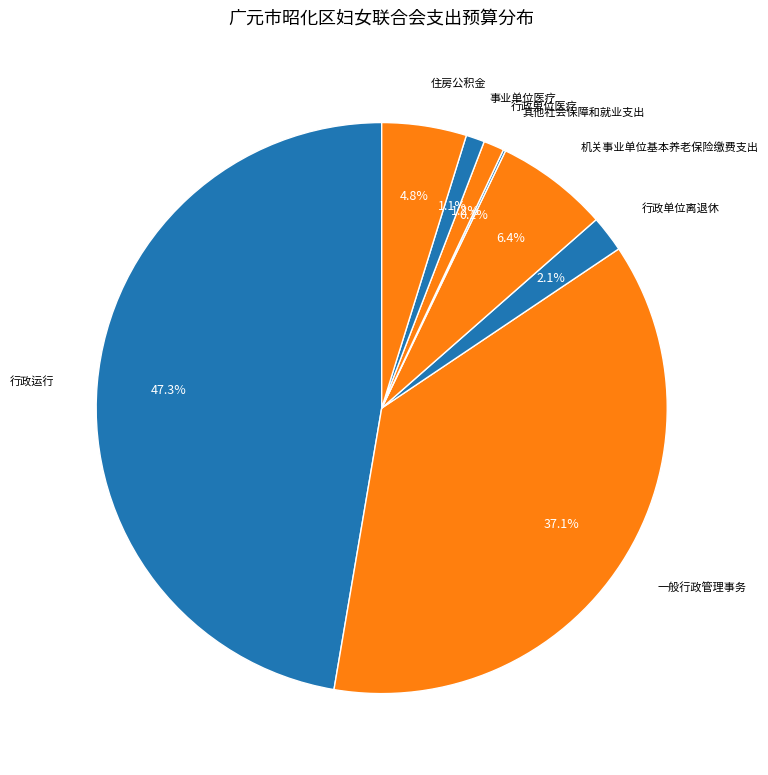

How many segments does this pie chart have?

8